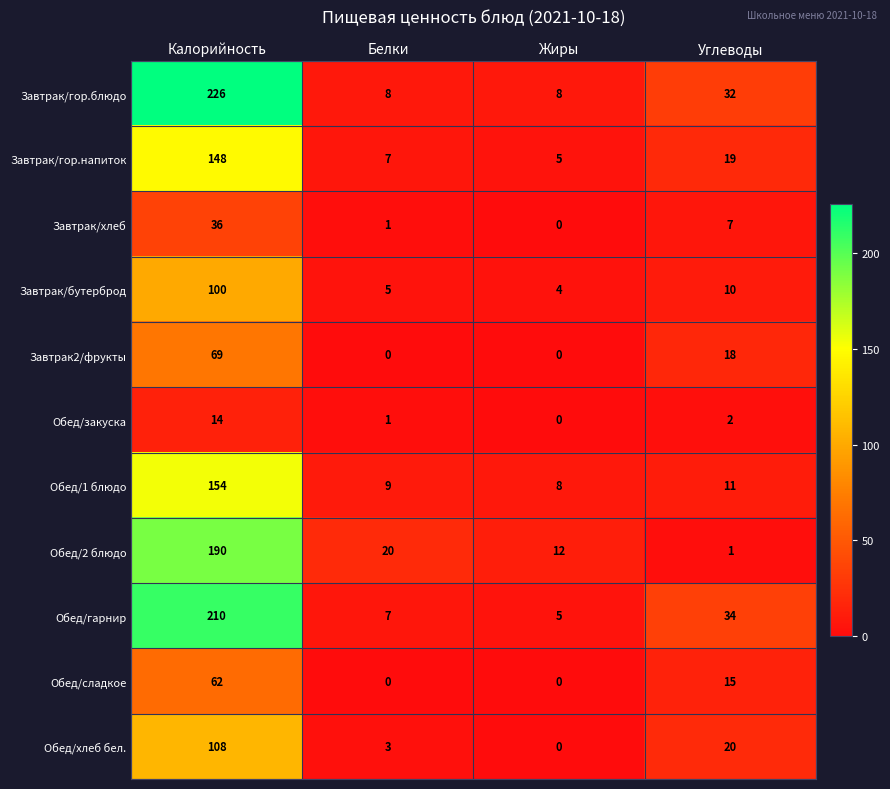

What is the difference between the highest and lowest values at Белки?

20